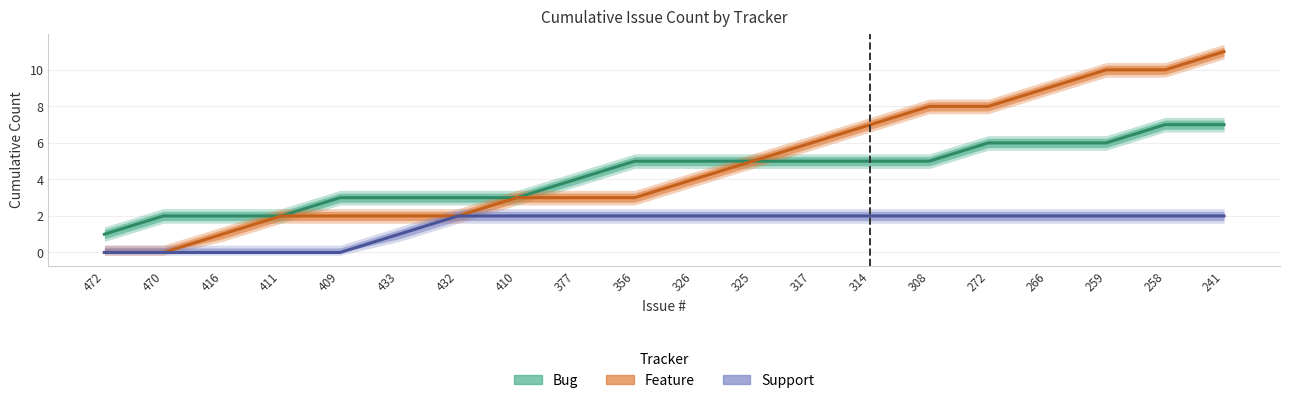

Where is Feature nearest to the value 5?

325